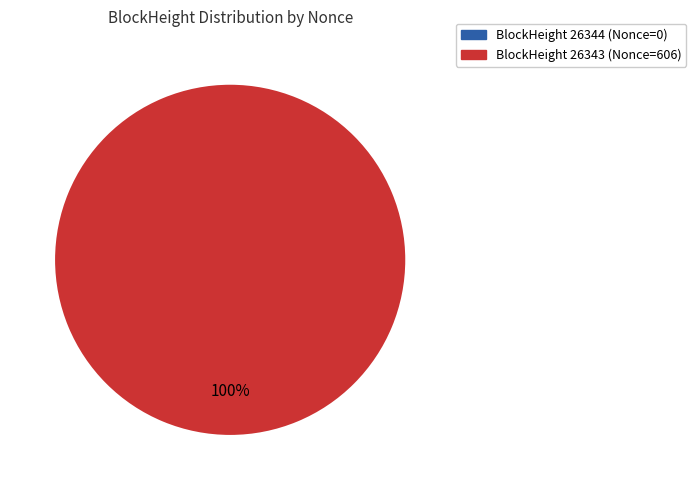

Between 26344 and 26343, which is larger?

26343